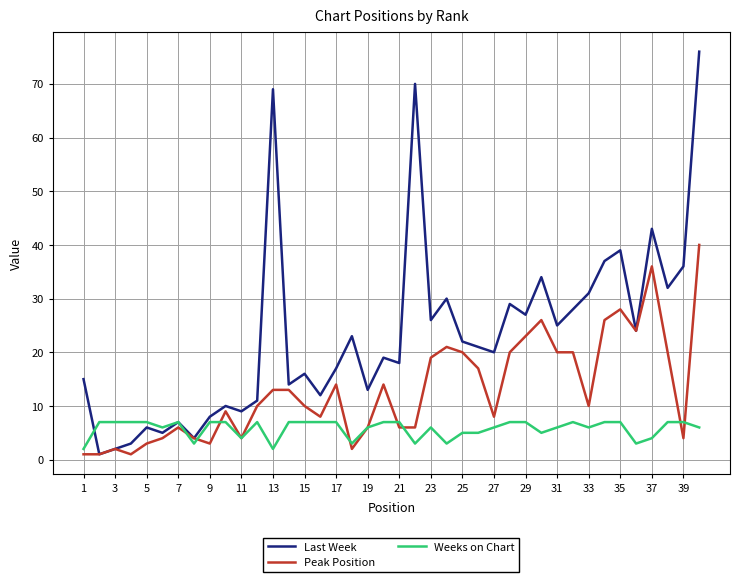

Rank the series by their average value, from lowest to highest.

Weeks on Chart, Peak Position, Last Week